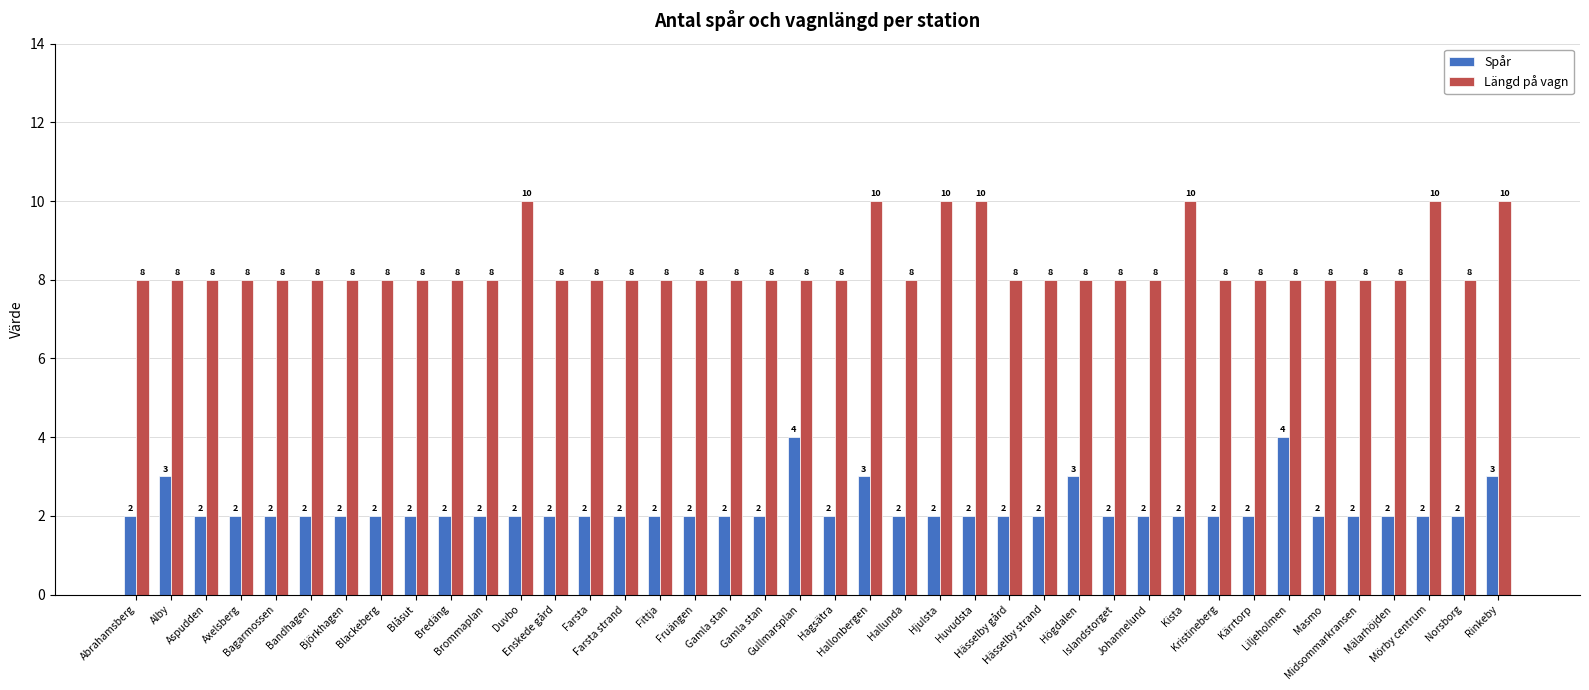

List the series in order of their overall mean, lowest first.

Spår, Längd på vagn